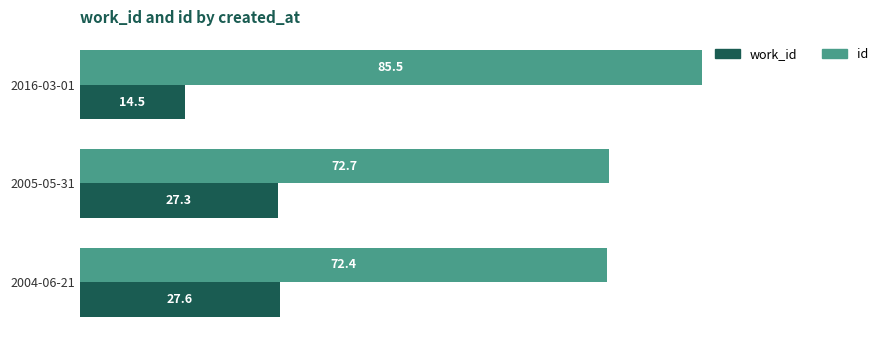

How many categories are shown in the chart?

3